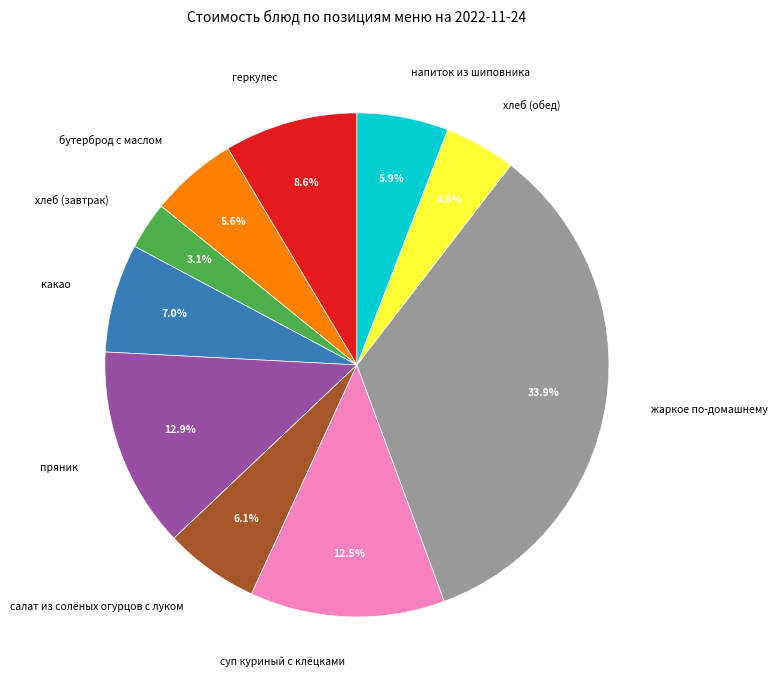

True or false: геркулес accounts for 9% of the total.

True